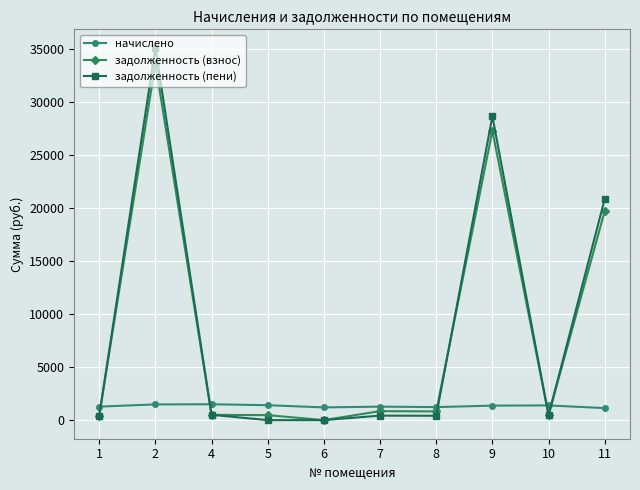

How many data points in задолженность (взнос) are less than 818?

5